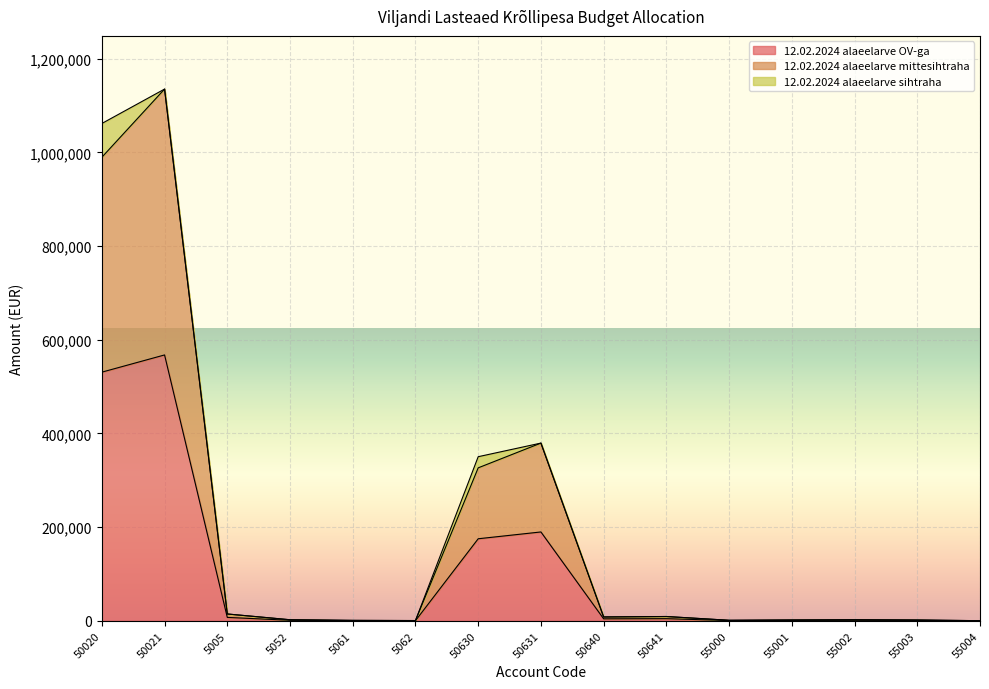

How many interior local valleys does the 12.02.2024 alaeelarve OV-ga series have?

3